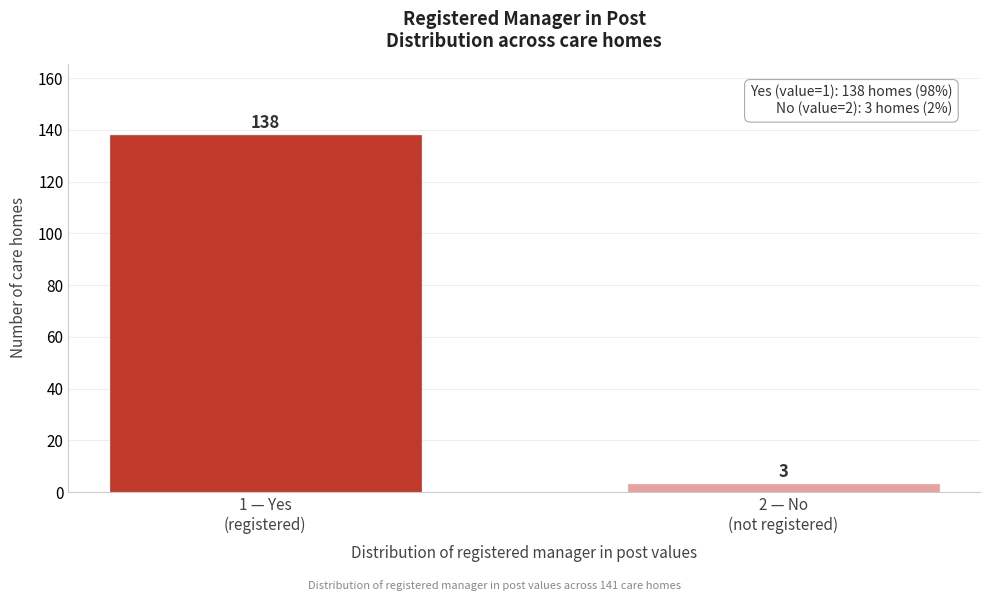

Reading right to left, what are all the values shown in this chart?

3	138